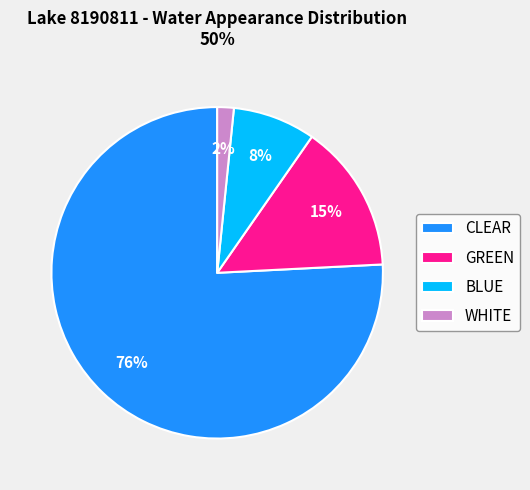

The WHITE slice represents 2% of the pie. True or false?

True